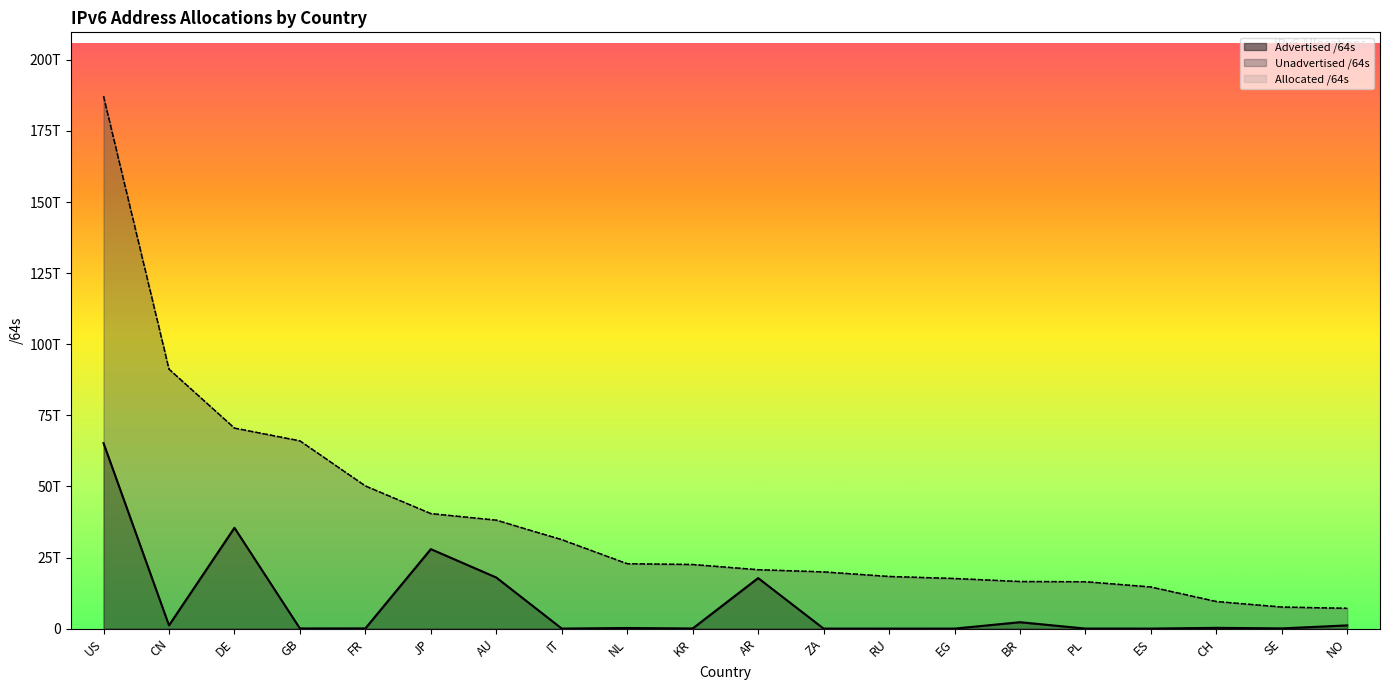

Which has a higher value, NO or GB?

NO